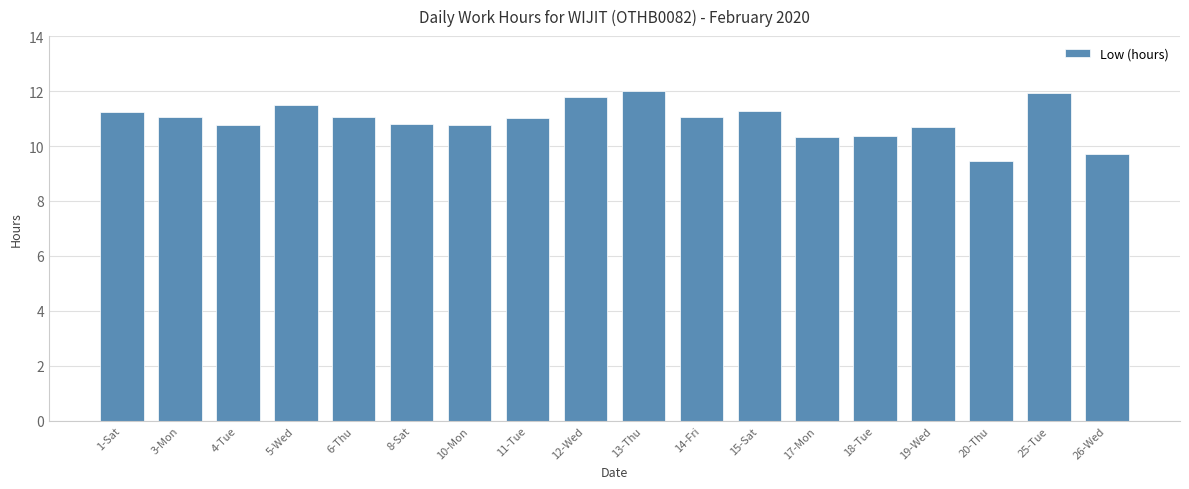

Between 6-Thu and 25-Tue, which is larger?

25-Tue